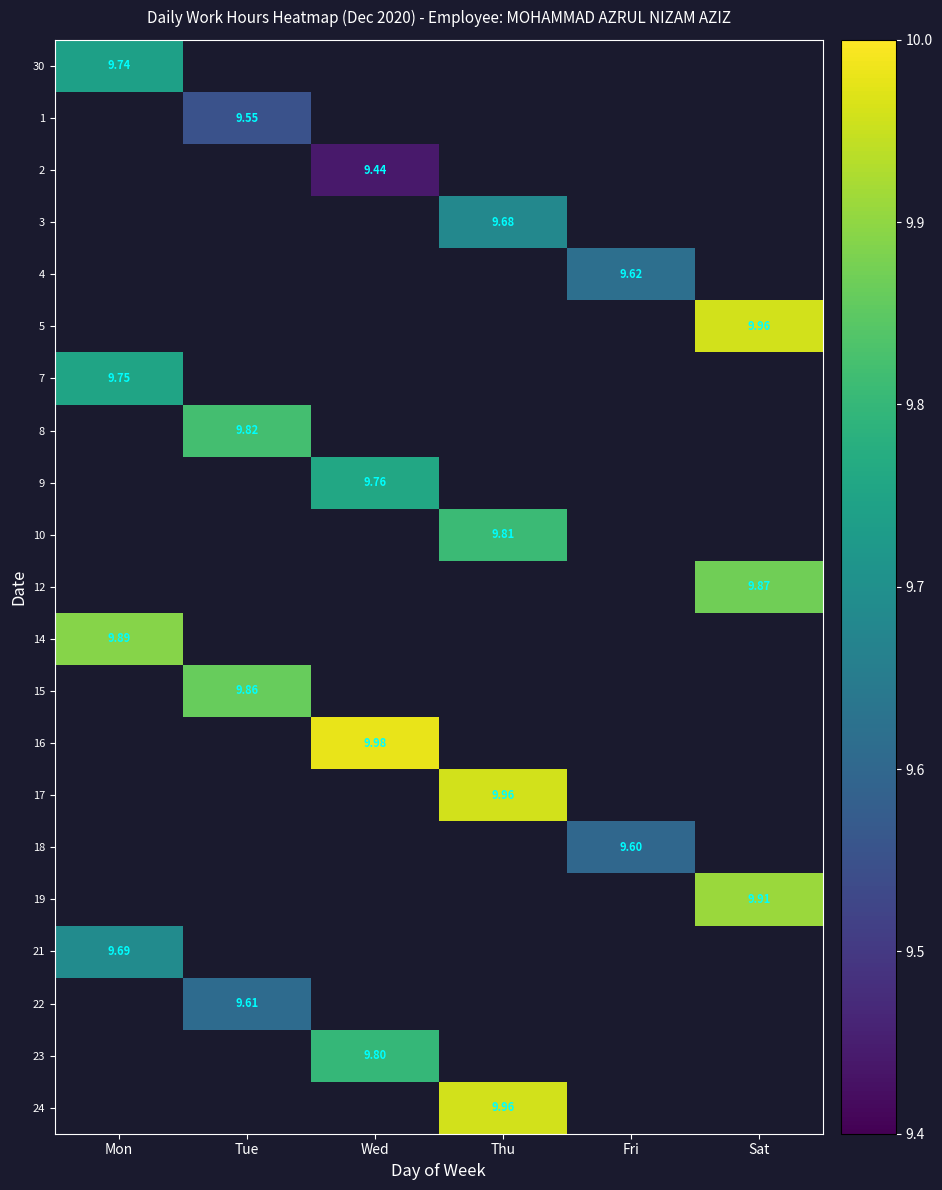

Which label corresponds to the largest value in the chart?

Wed